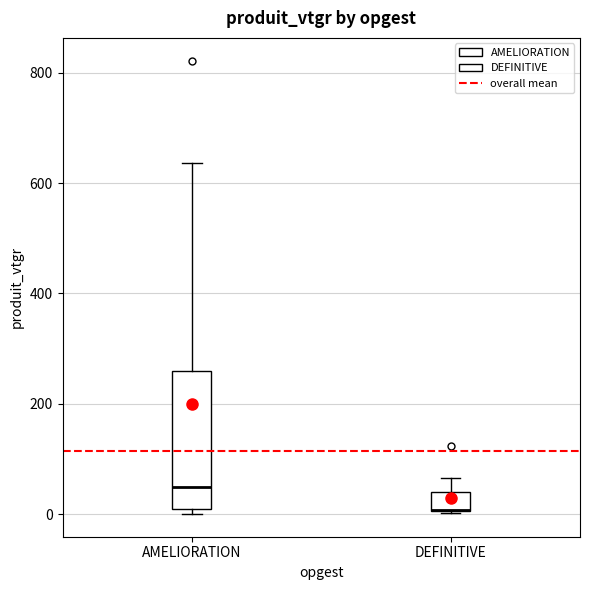

Where does the median line of the box for AMELIORATION sit on the y-axis? The values are not printed on the chart, so give them approximately, as read against the axis.

40